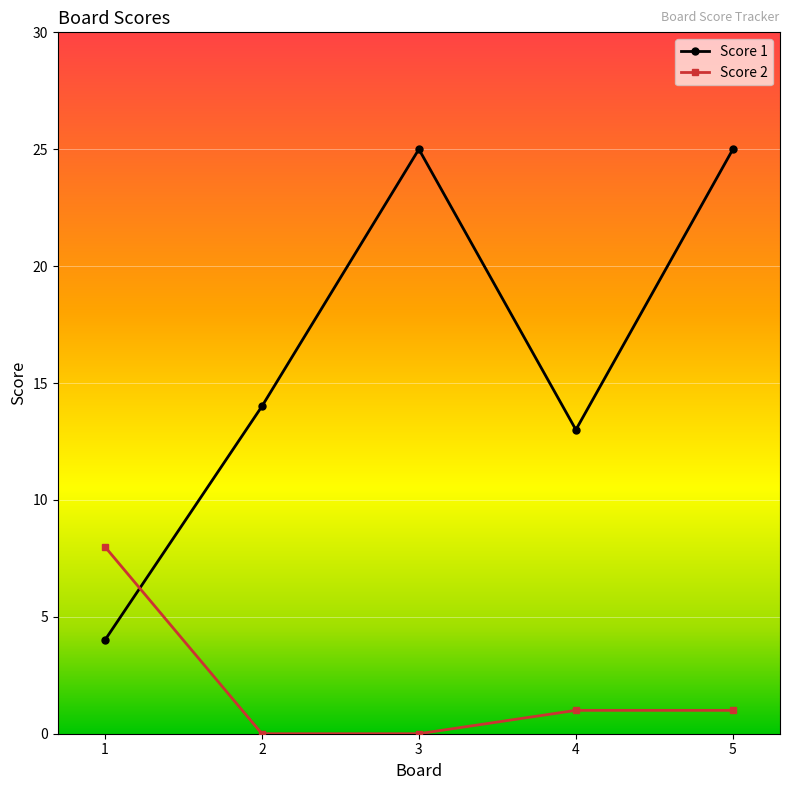

In Score 1, how many points are lower than both neighbors (excluding endpoints)?

1